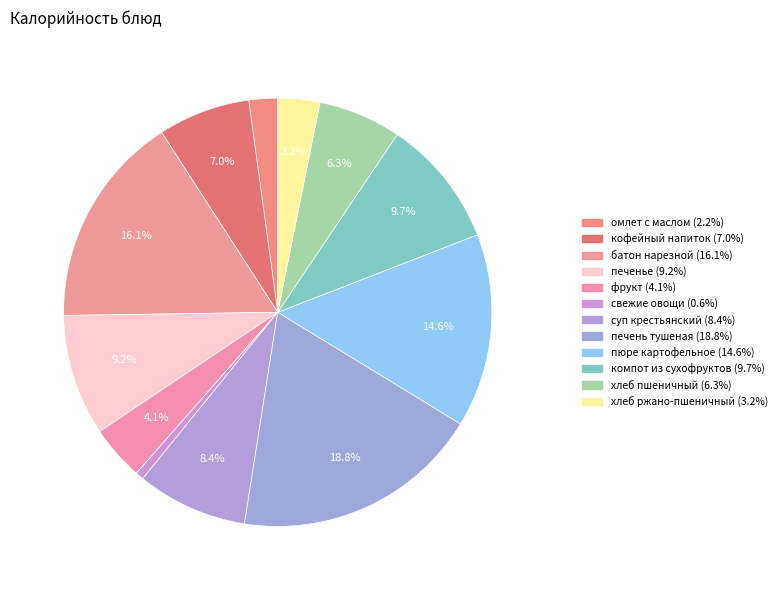

Combined, do фрукт and омлет с маслом account for over 50%?

No